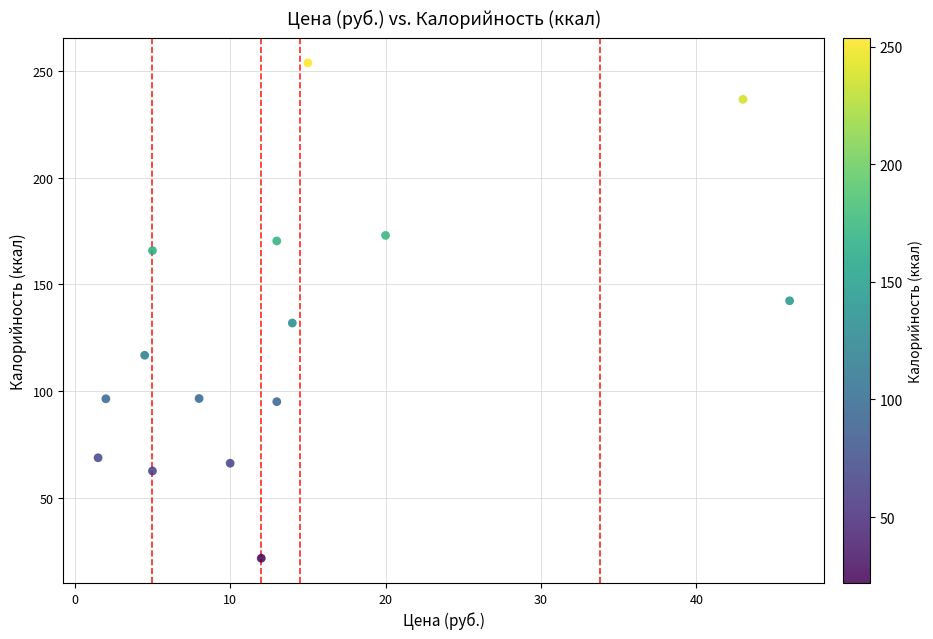

What is the range of X values (max minus min)?

44.5